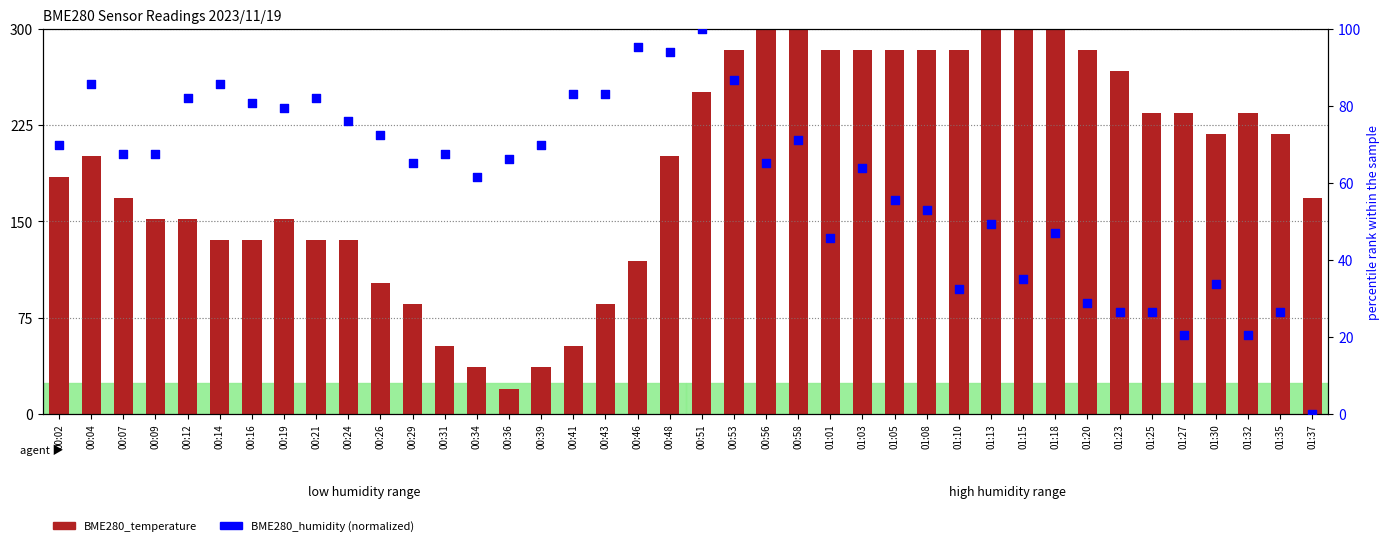

At which category is the sum across all series the highest?

00:58